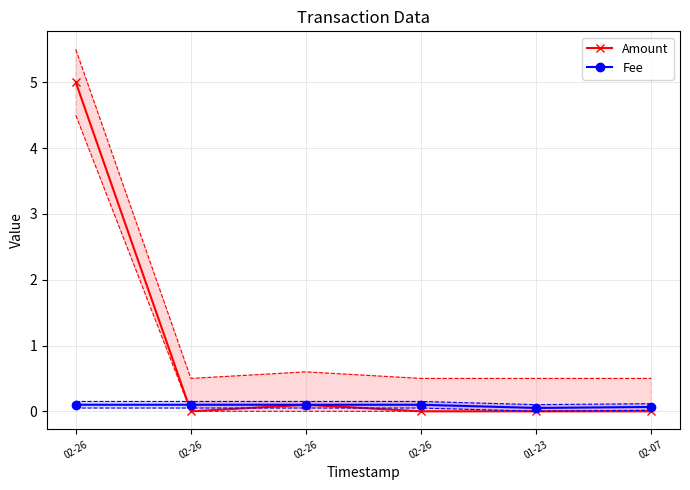

What is the value of the Fee point at the 5th from the left?

0.1